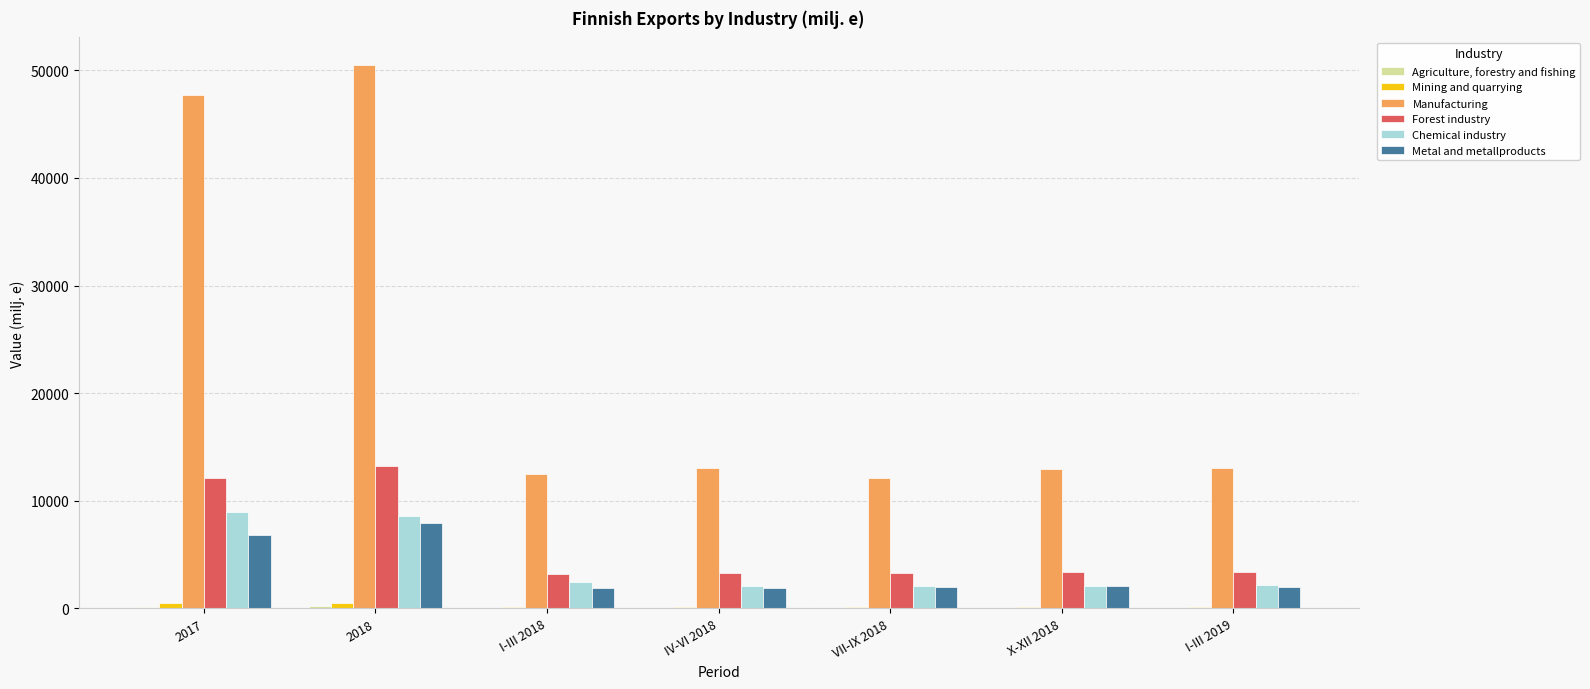

Are the bars horizontal?

No